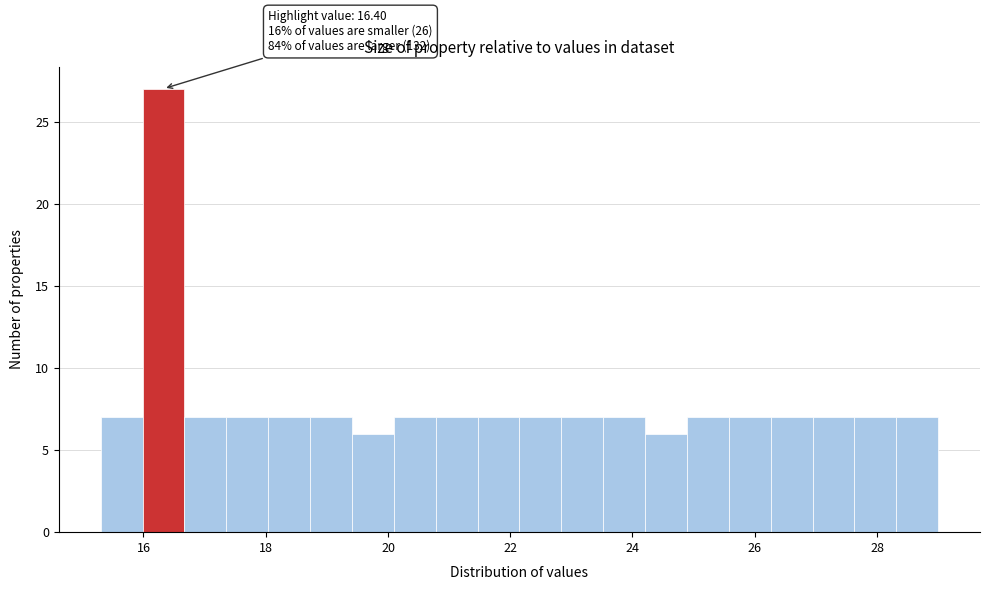

Read against the x-axis, roughly where is the centre of the tallest bar?

16.4